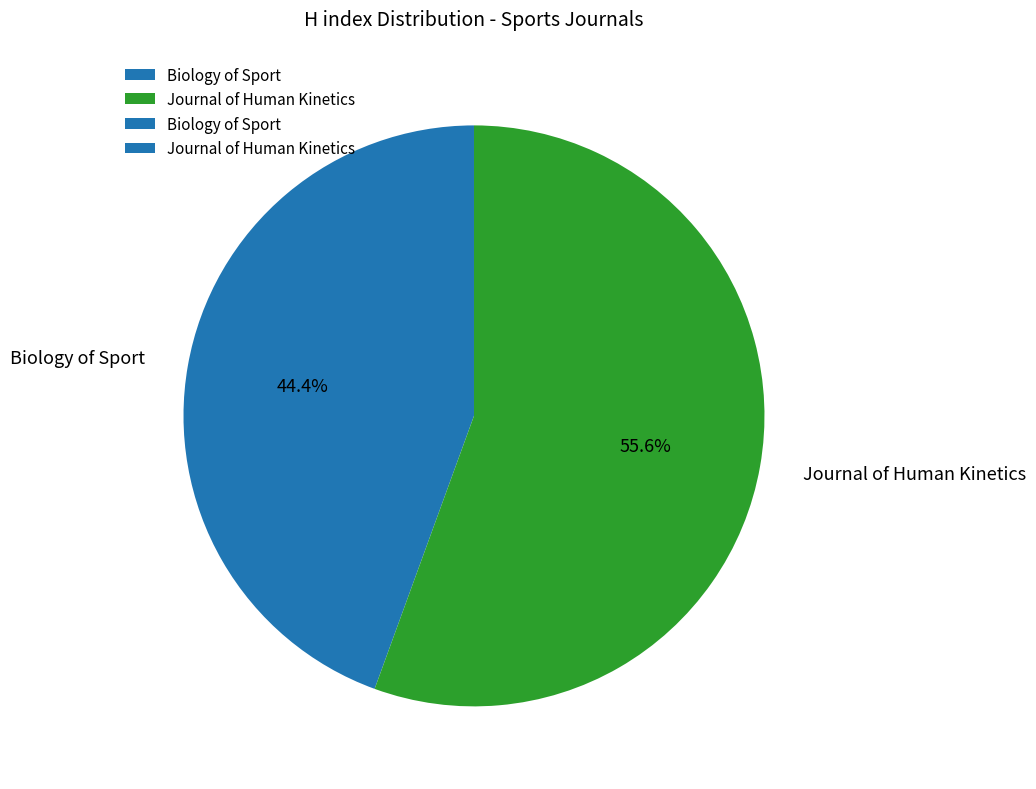

Count the number of slices in the pie.

2